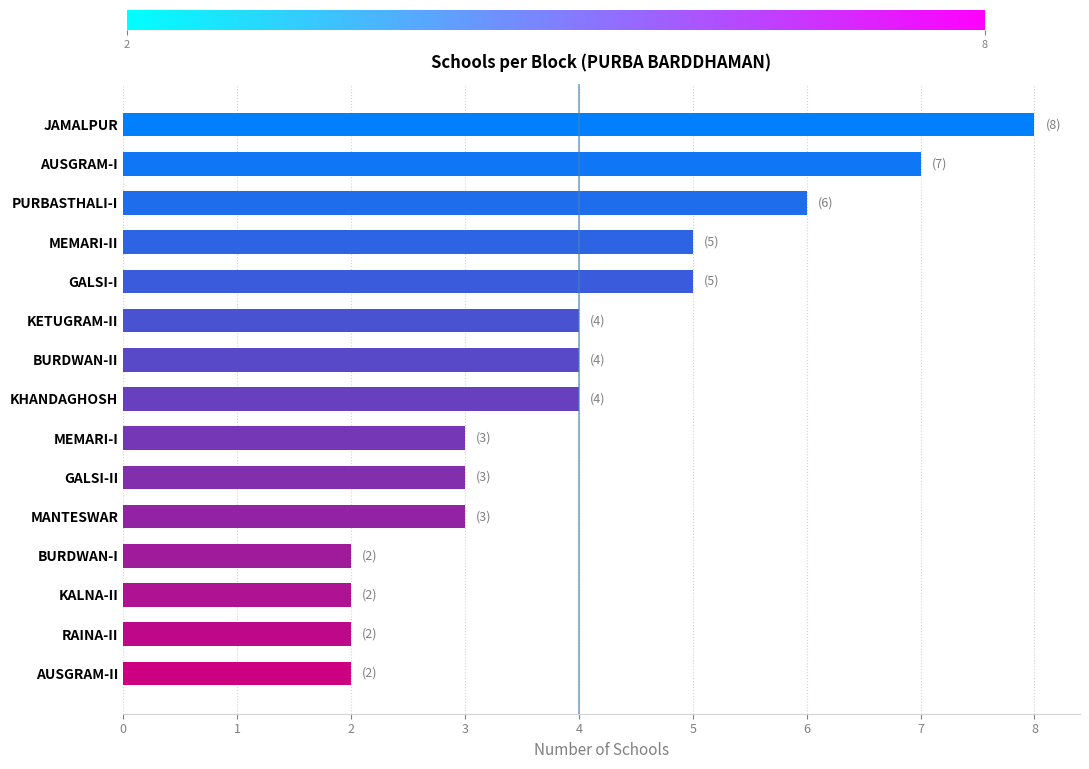

Reading bottom to top, what are all the values shown in this chart?

AUSGRAM-II=2	RAINA-II=2	KALNA-II=2	BURDWAN-I=2	MANTESWAR=3	GALSI-II=3	MEMARI-I=3	KHANDAGHOSH=4	BURDWAN-II=4	KETUGRAM-II=4	GALSI-I=5	MEMARI-II=5	PURBASTHALI-I=6	AUSGRAM-I=7	JAMALPUR=8